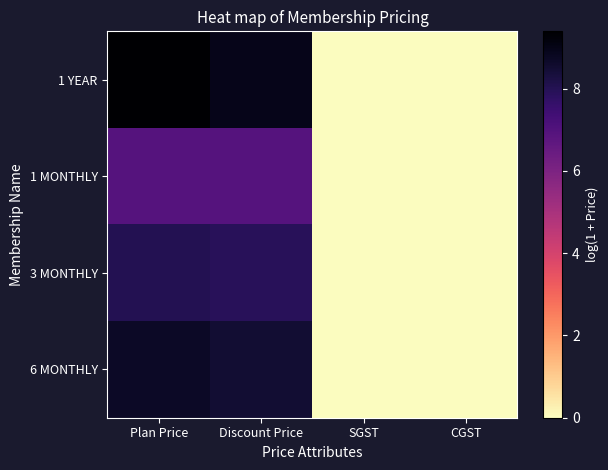

How many distinct data groups are displayed?

4